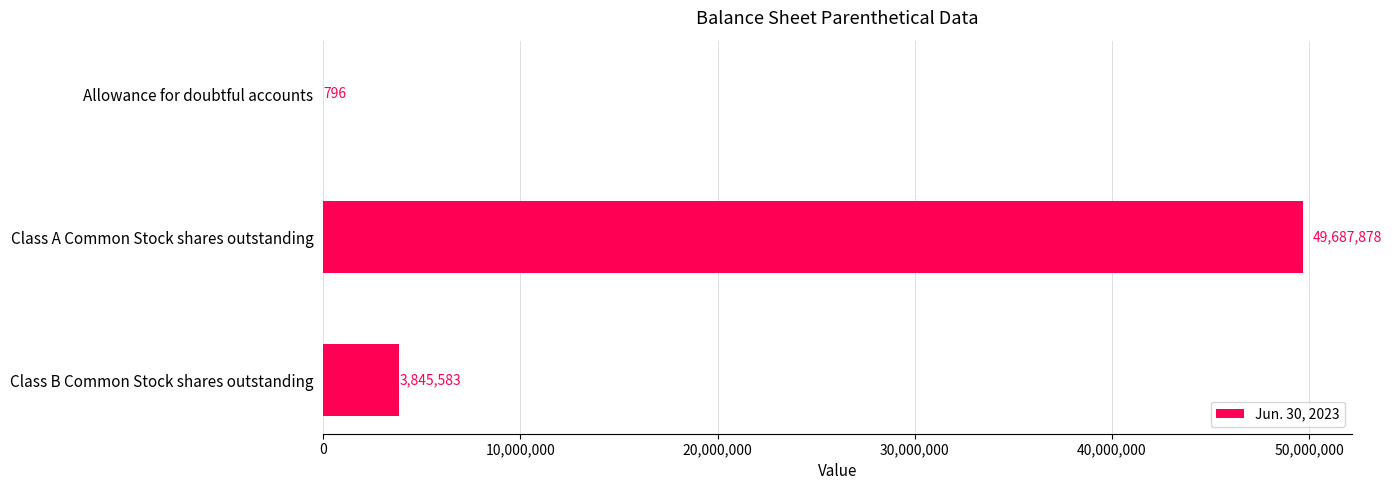

Which label corresponds to the largest value in the chart?

Class A Common Stock shares outstanding